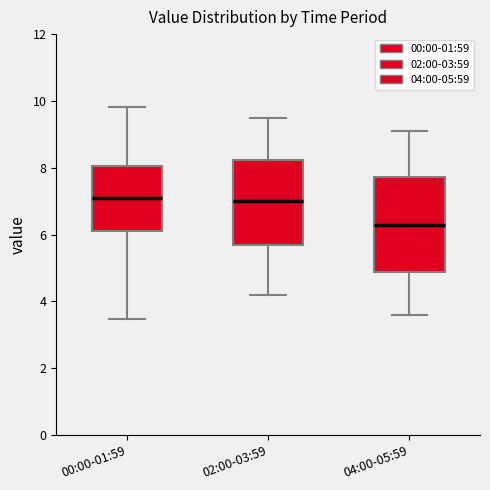

Reading left to right, transcribe this box plot: for each box, give where its median line is, the range the box spans, and where its two whiskers end, as read against the y-axis. The values are not printed on the chart, so give them approximately, as read against the axis.

00:00-01:59: median 7.2, box 6.2 to 8.0, whiskers 3.4 to 9.8
02:00-03:59: median 7.0, box 5.6 to 8.2, whiskers 4.2 to 9.6
04:00-05:59: median 6.4, box 4.8 to 7.8, whiskers 3.6 to 9.2